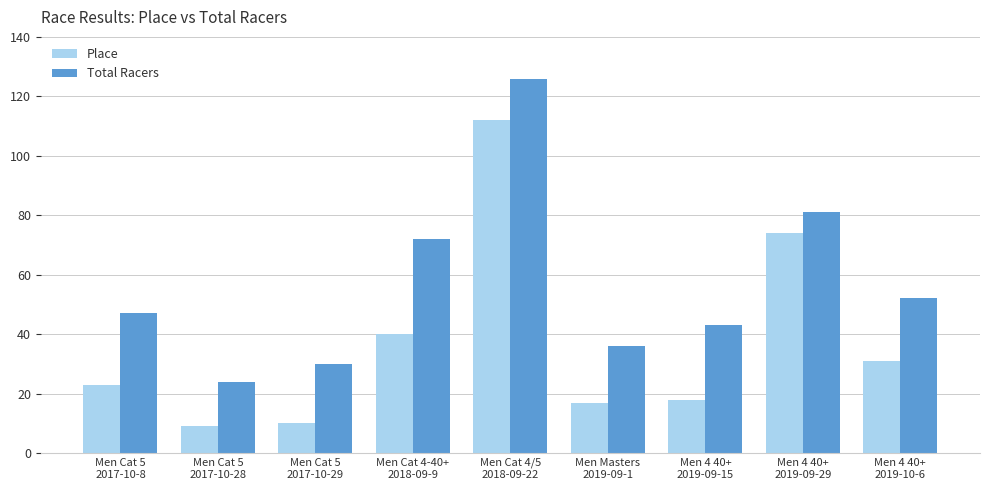

Which series has the widest spread of values?

Place